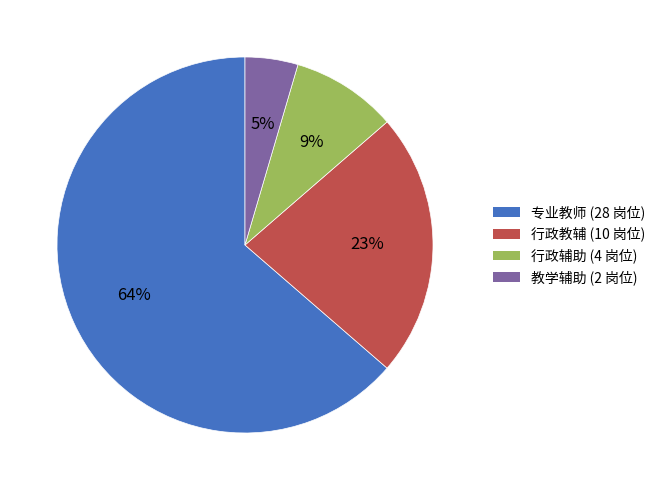

Which category has the biggest portion of the pie?

专业教师